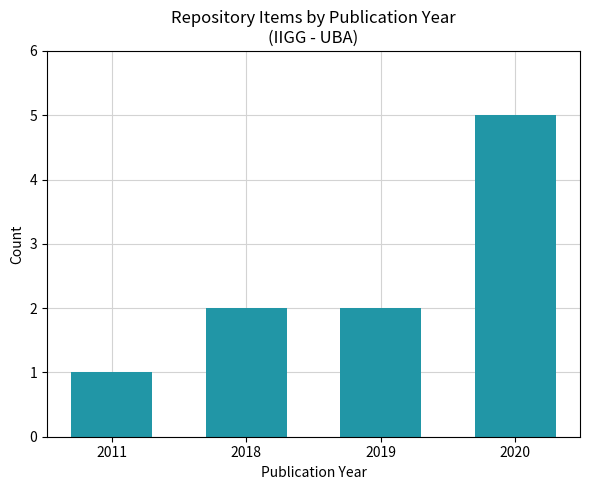

Count the number of data series in this chart.

1